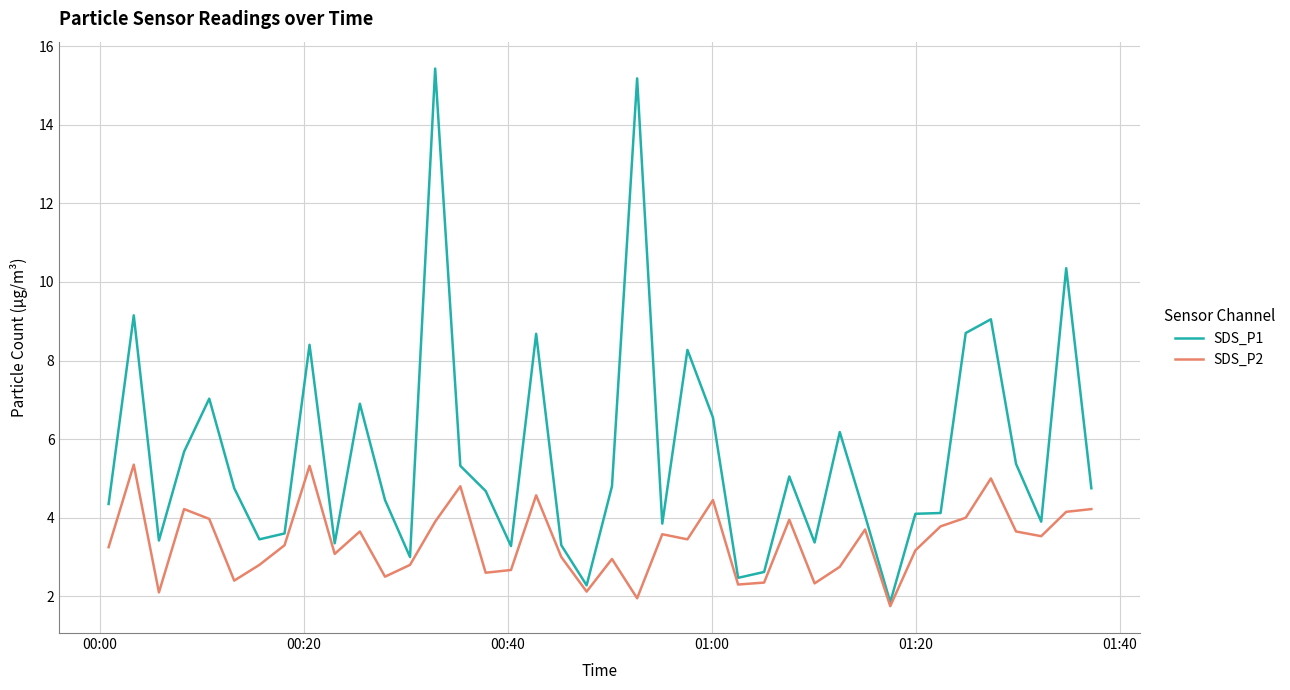

Rank the series by their maximum value, from lowest to highest.

SDS_P2, SDS_P1